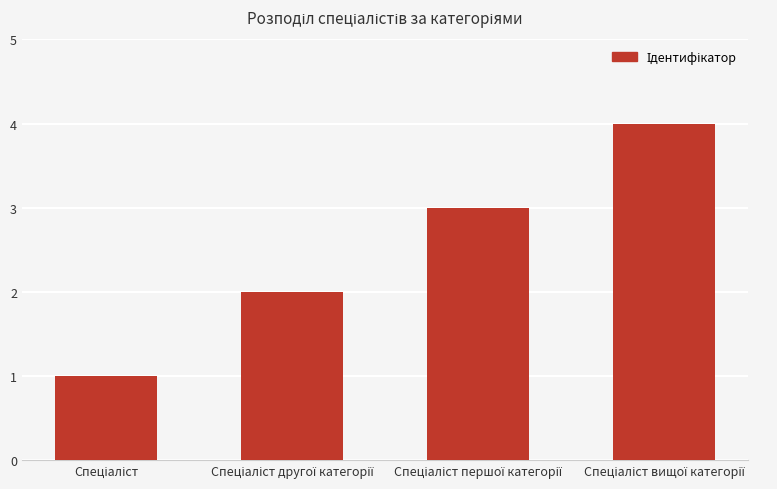

What is the sum of all values?

10